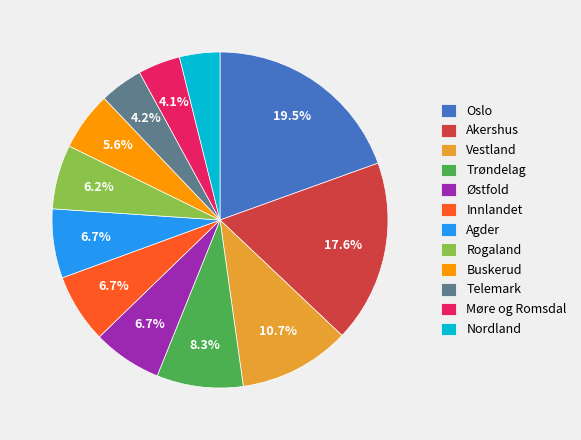

Is there any slice that represents more than half of the pie?

No